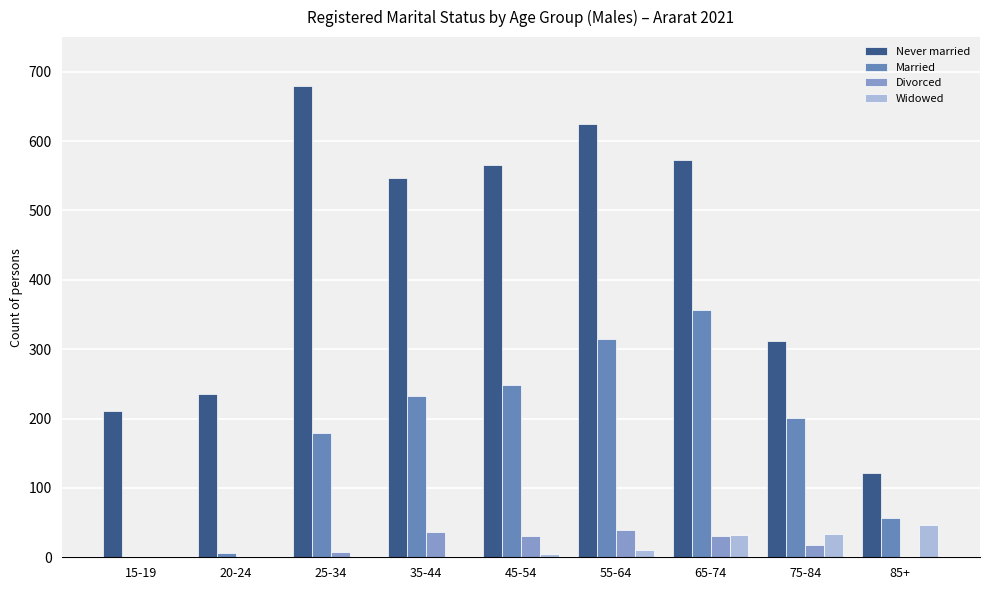

Is the value of Widowed at 65-74 greater than the value of Married at 85+?

No